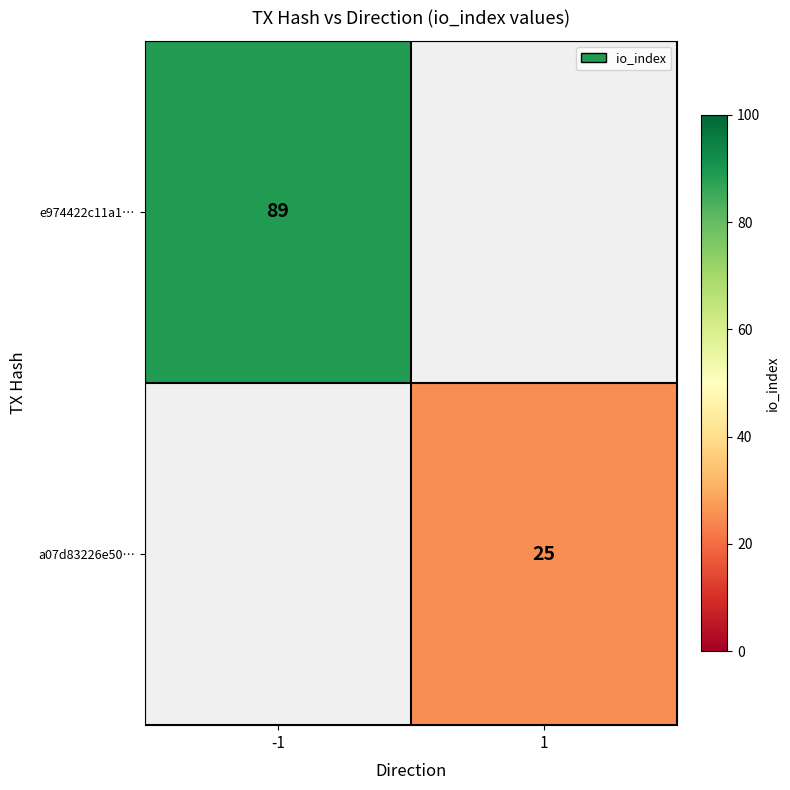

True or false: a07d83226e50… has a value of 25 at 1.

True